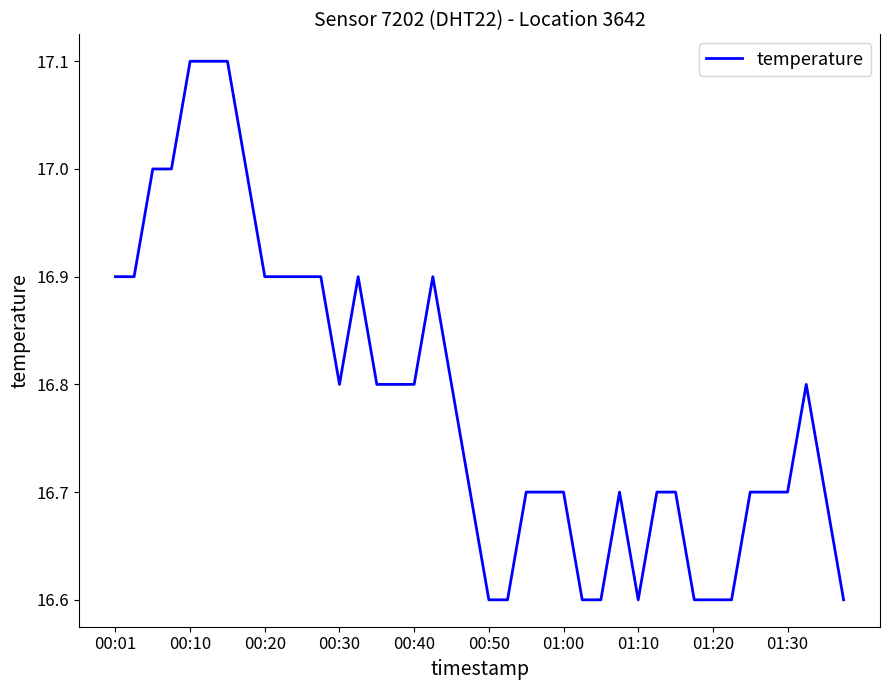

What is the maximum value shown in the chart?

17.1